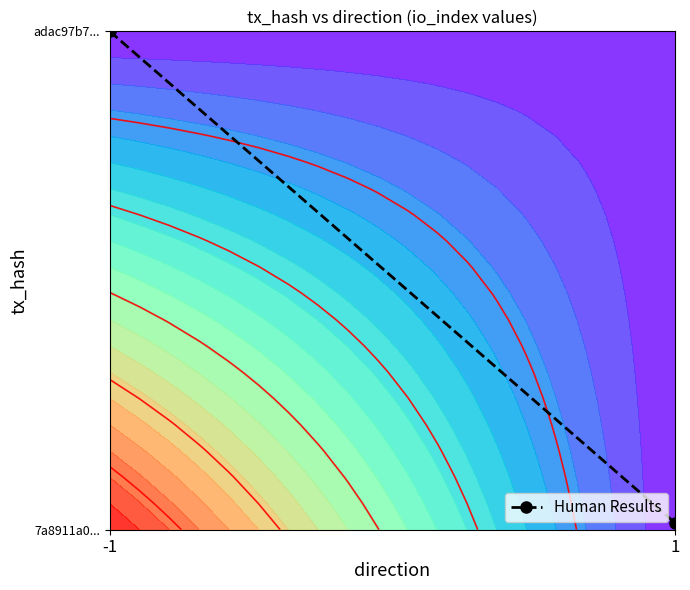

The chart shows a value of 0.1 at 1. True or false?

False